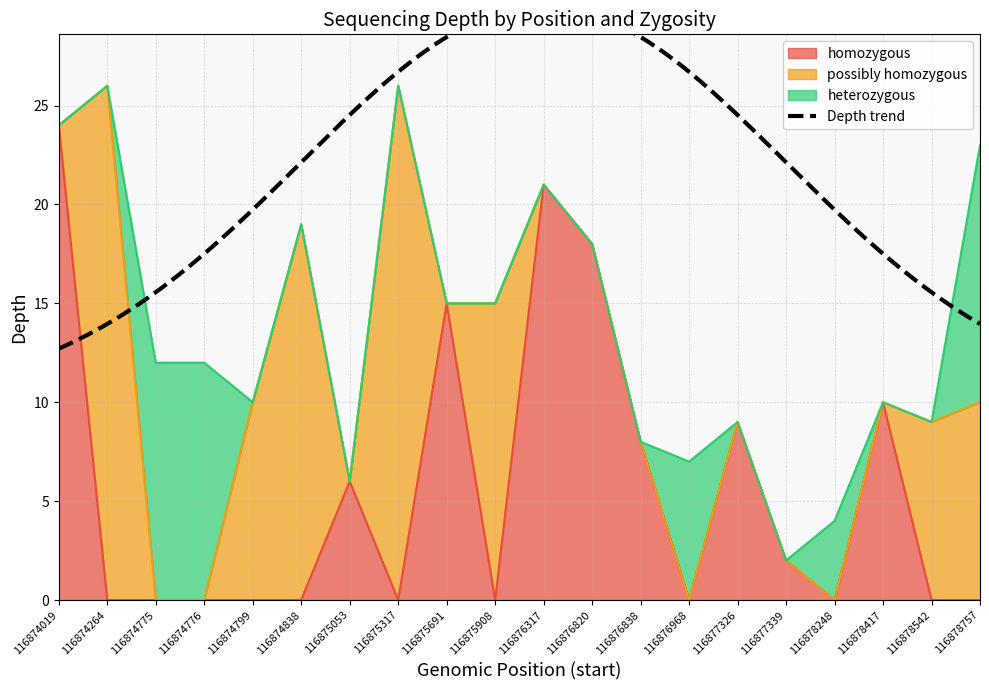

Which series ends up on top after the final intersection of heterozygous and possibly homozygous?

heterozygous